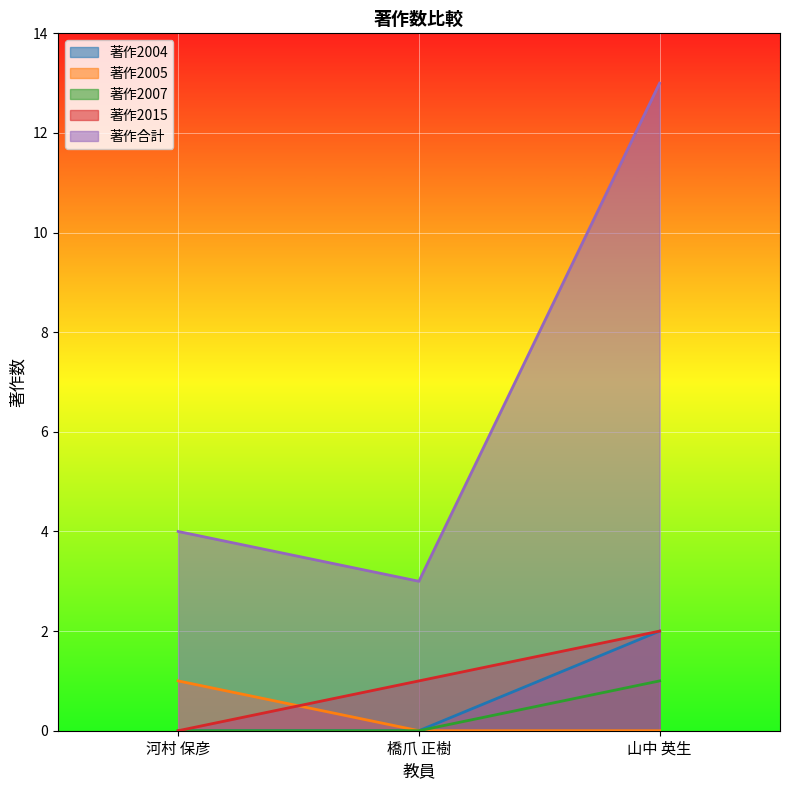

Between 橋爪 正樹 and 山中 英生, which series saw the biggest shift?

著作合計